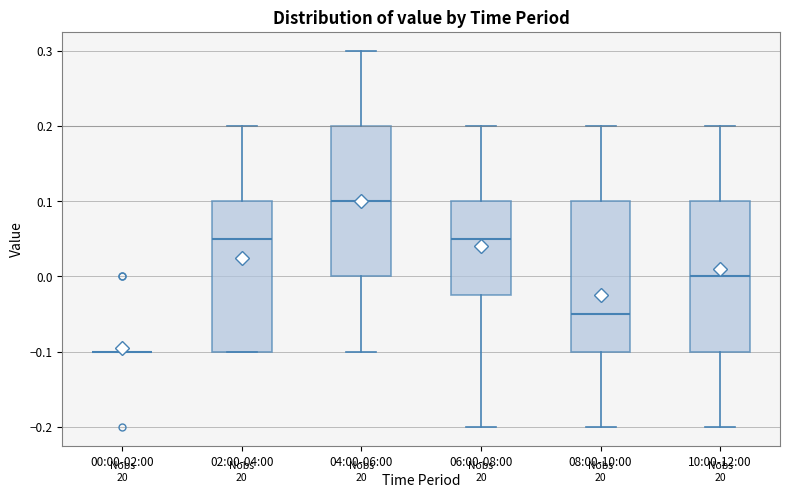

Where is the lower edge of the box for 04:00-06:00 on the y-axis? The values are not printed on the chart, so give them approximately, as read against the axis.

0.00